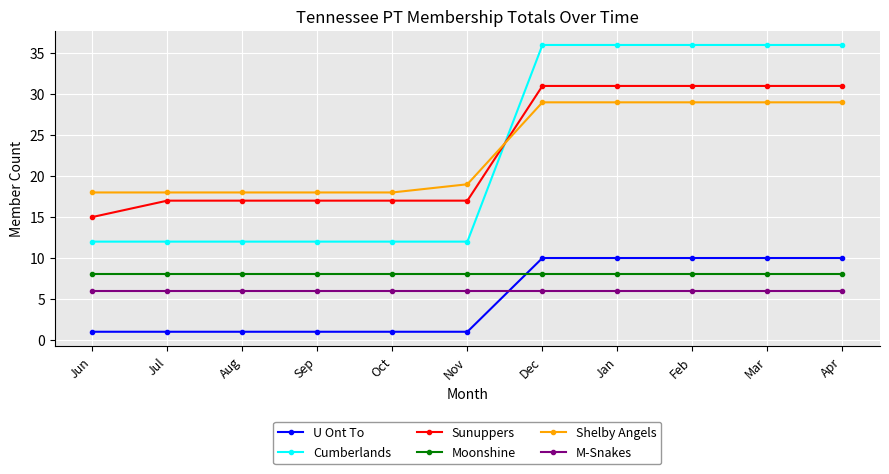

Read the M-Snakes value at Mar.

6